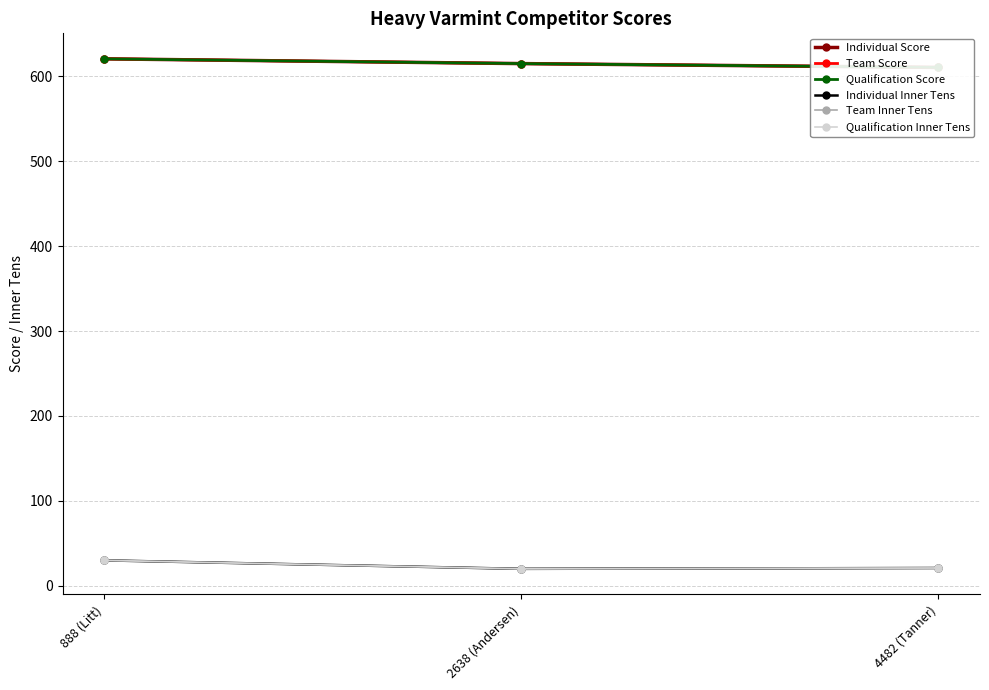

Rank the categories by Qualification Inner Tens value from highest to lowest.

888 (Litt), 4482 (Tanner), 2638 (Andersen)